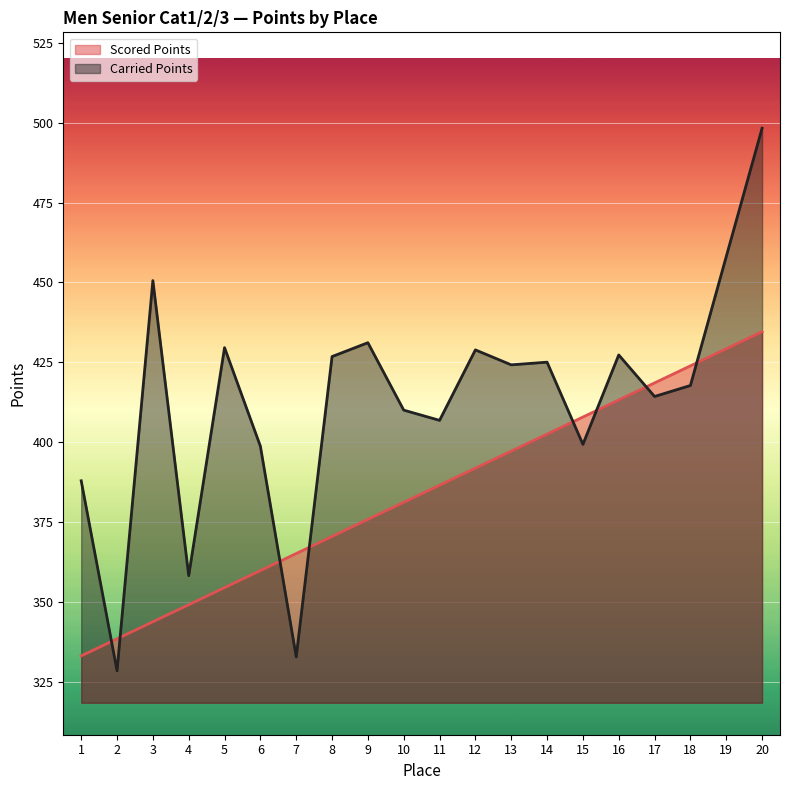

At 5, list the series in order from smallest to largest.

Scored Points, Carried Points